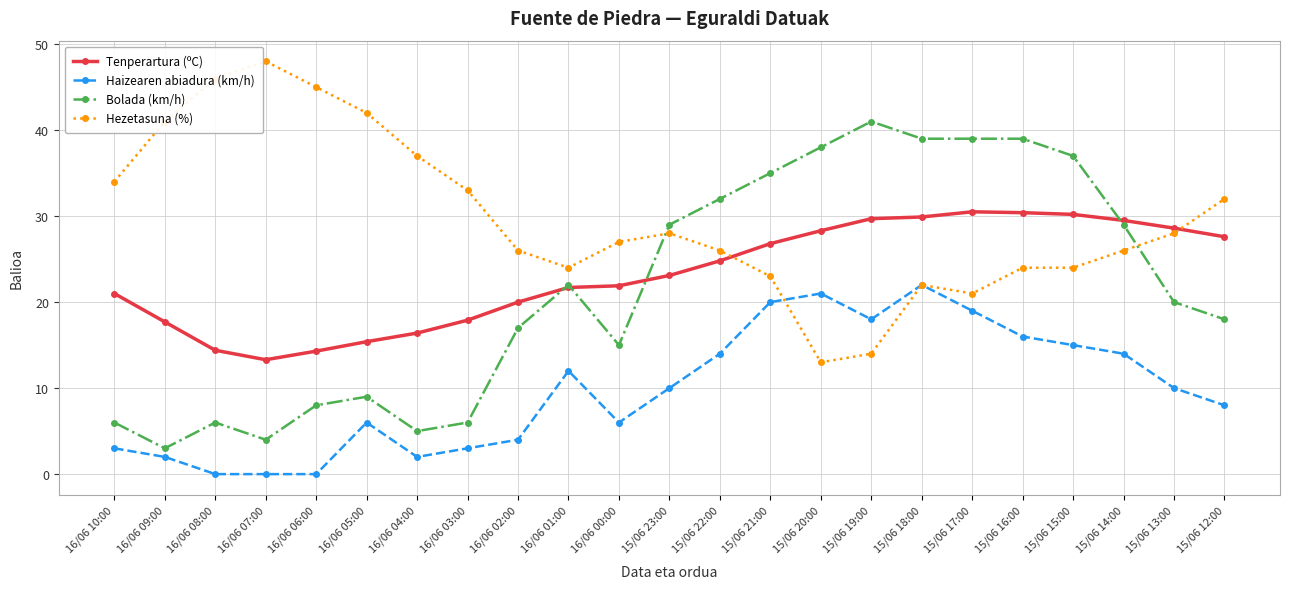

Where is Bolada (km/h) nearest to the value 22?

16/06 01:00